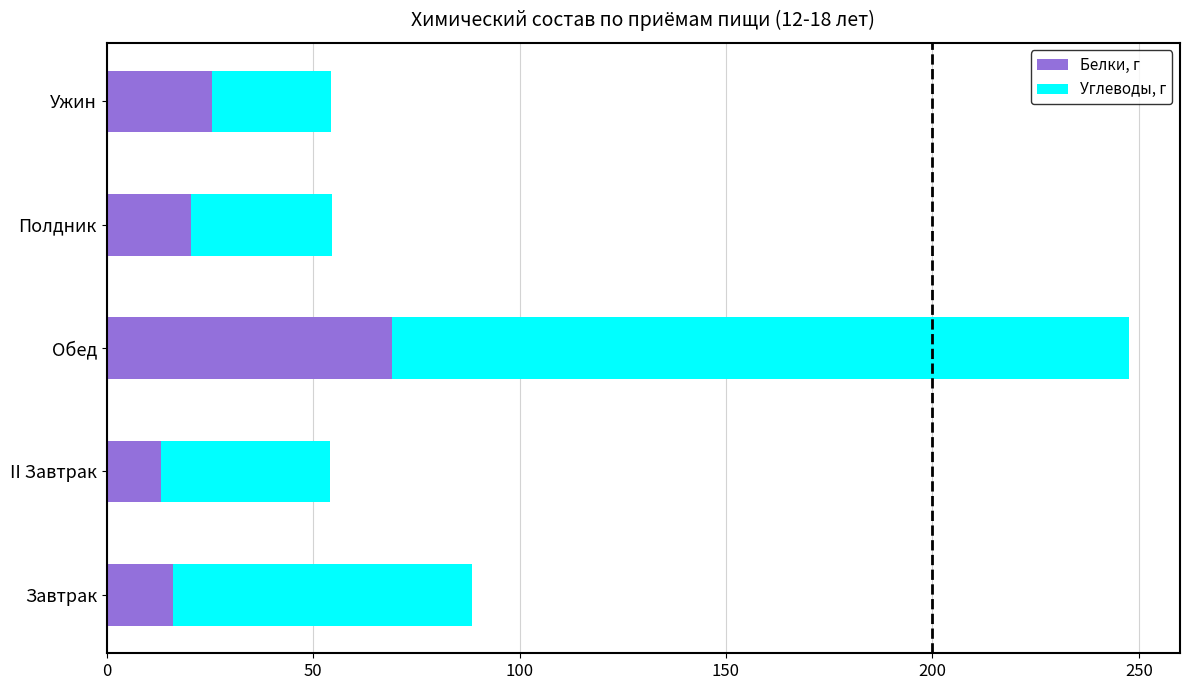

Read the Белки, г value at Завтрак.

16.1